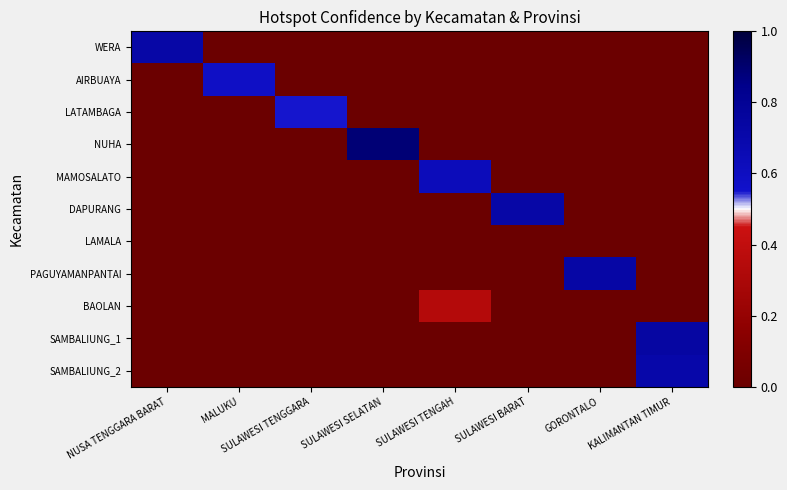

At which category does the chart reach its minimum across all series?

MALUKU